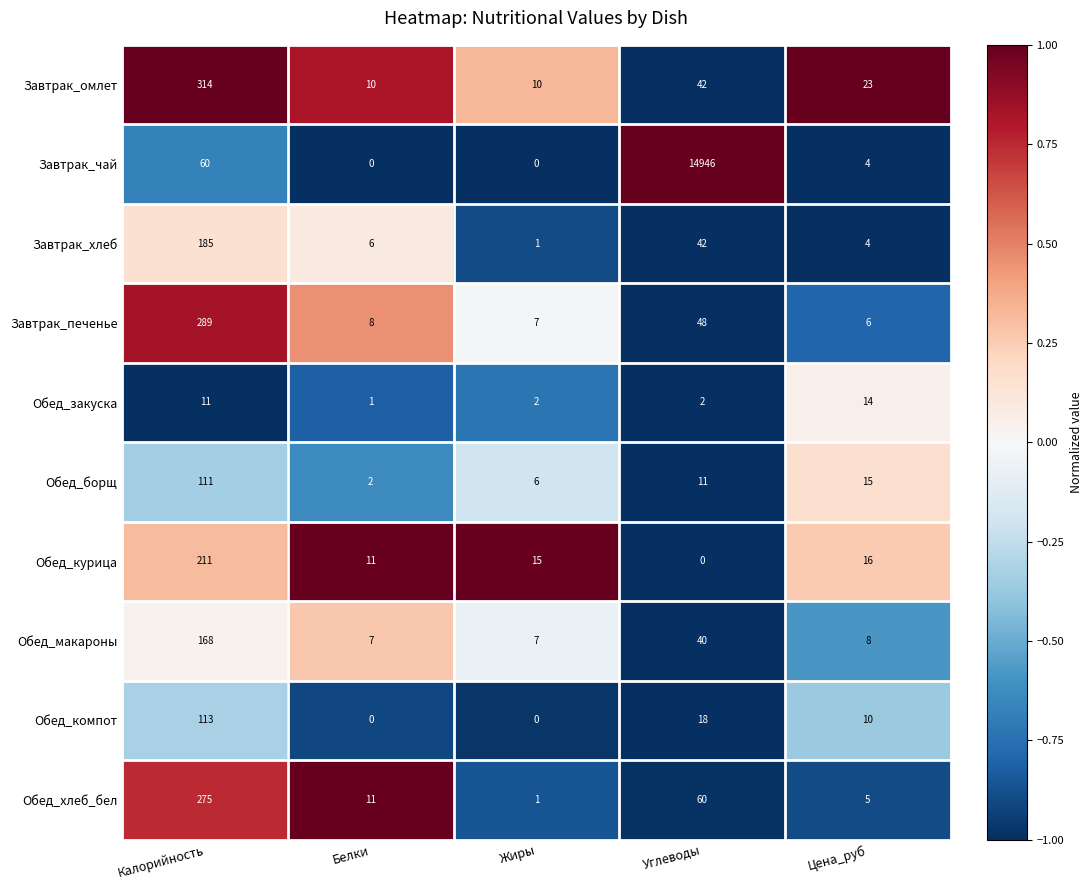

Which series has the largest total across all categories?

Завтрак_чай